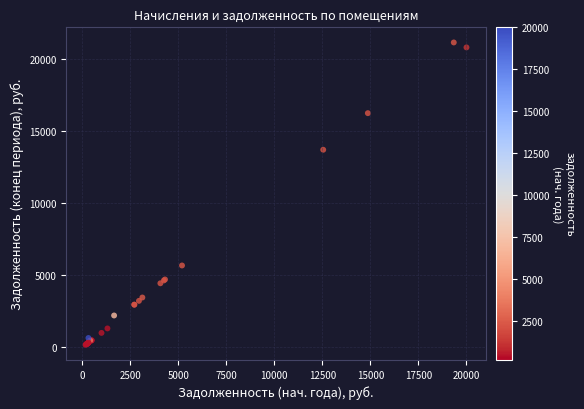

What Y value in the scatter plot is closest to 10648?

13691.0